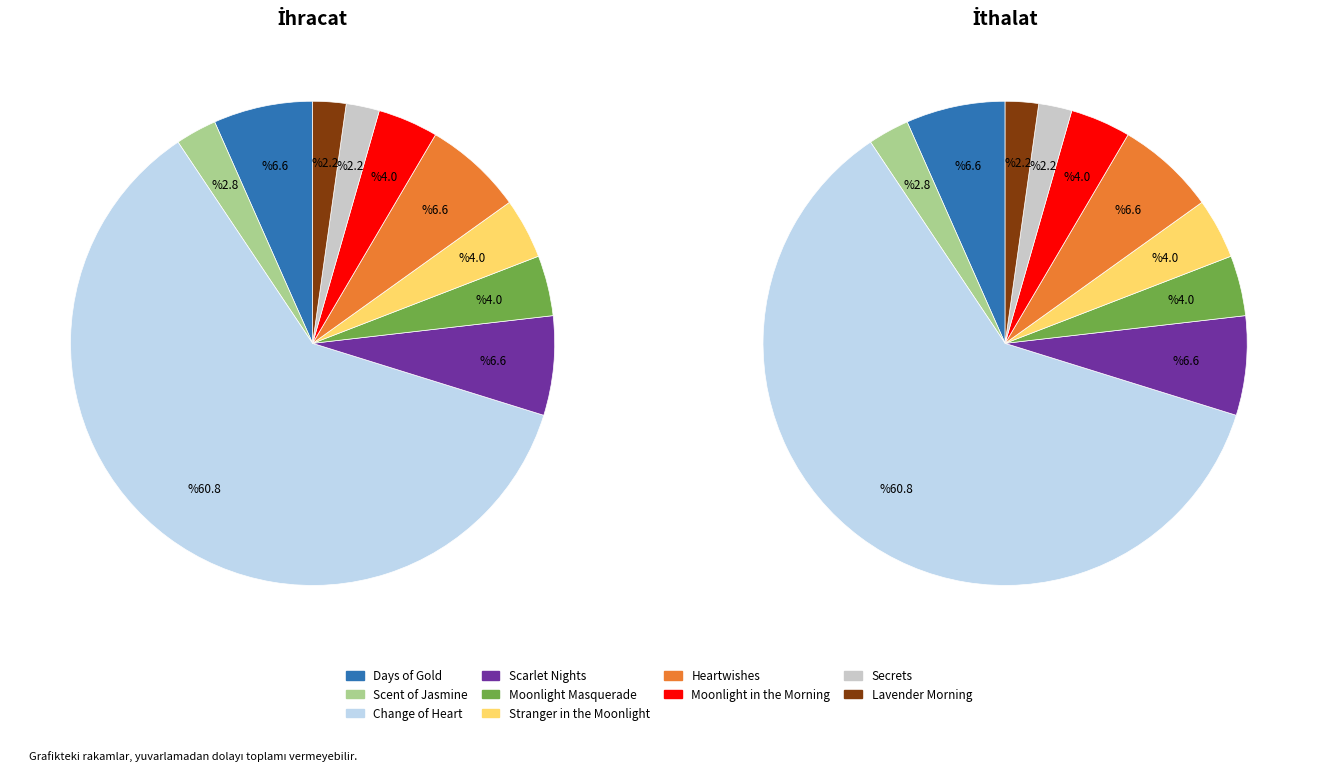

Does any single category account for the majority?

Yes